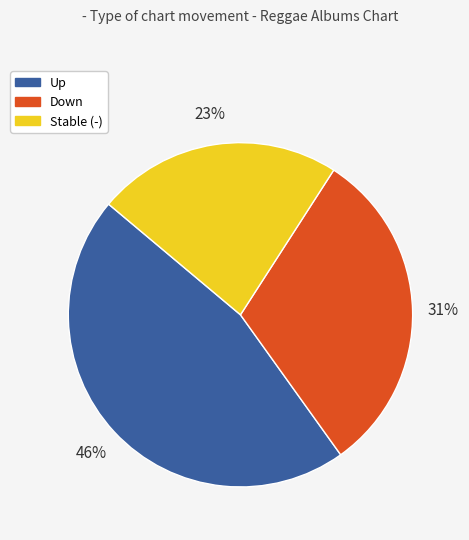

To the nearest percent, what is the difference between the largest and smallest slice percentages?

23%